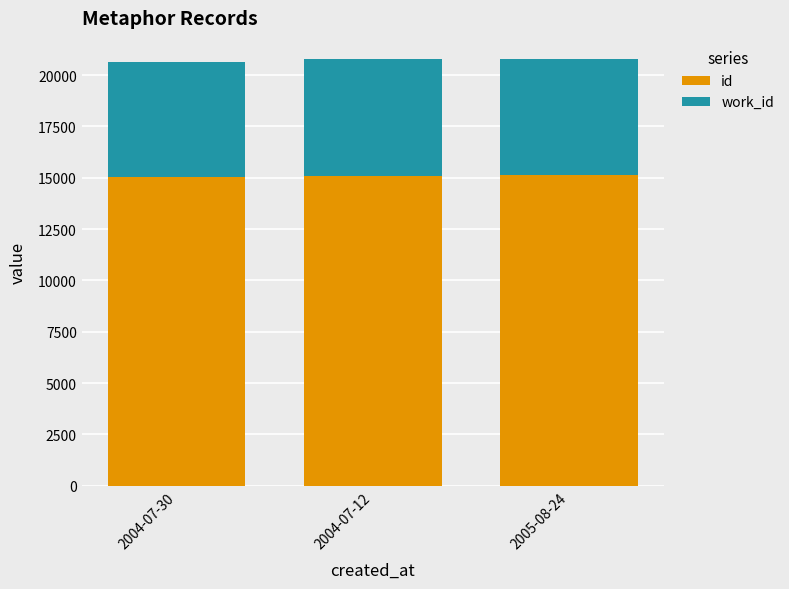

What is the highest value of the id series?

15119